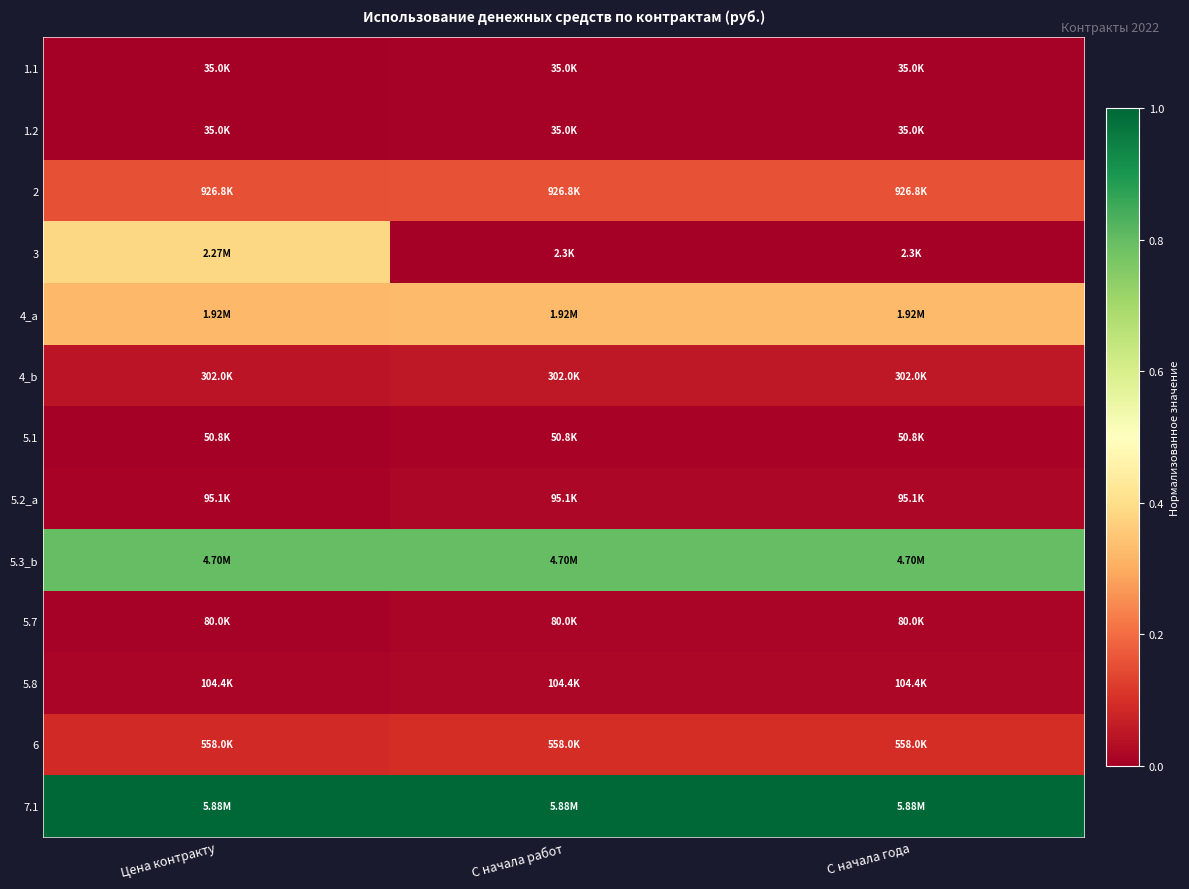

Which has a higher value, С начала года or С начала работ?

С начала года